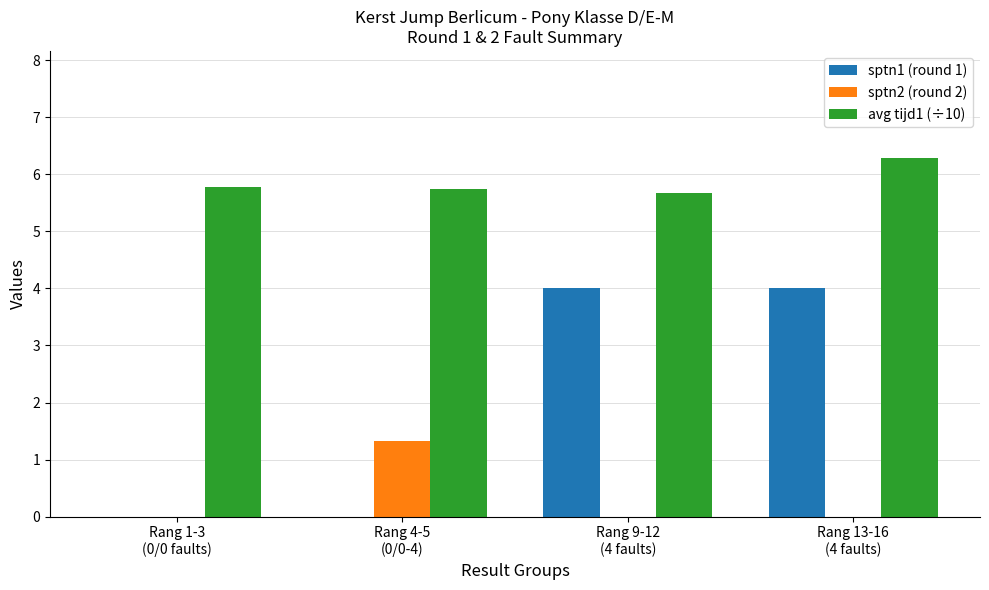

Is it true that avg tijd1 (÷10) equals 5.8 at Rang 1-3
(0/0 faults)?

True